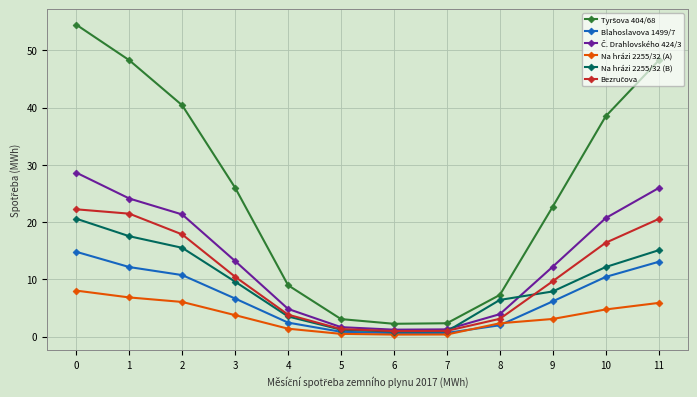

What is the greatest value displayed?

54.5